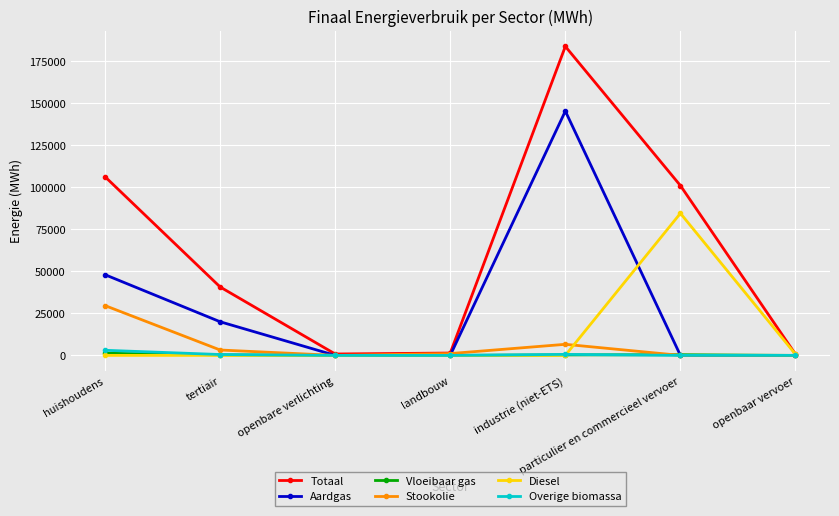

Which series changed the most between landbouw and particulier en commercieel vervoer?

Totaal